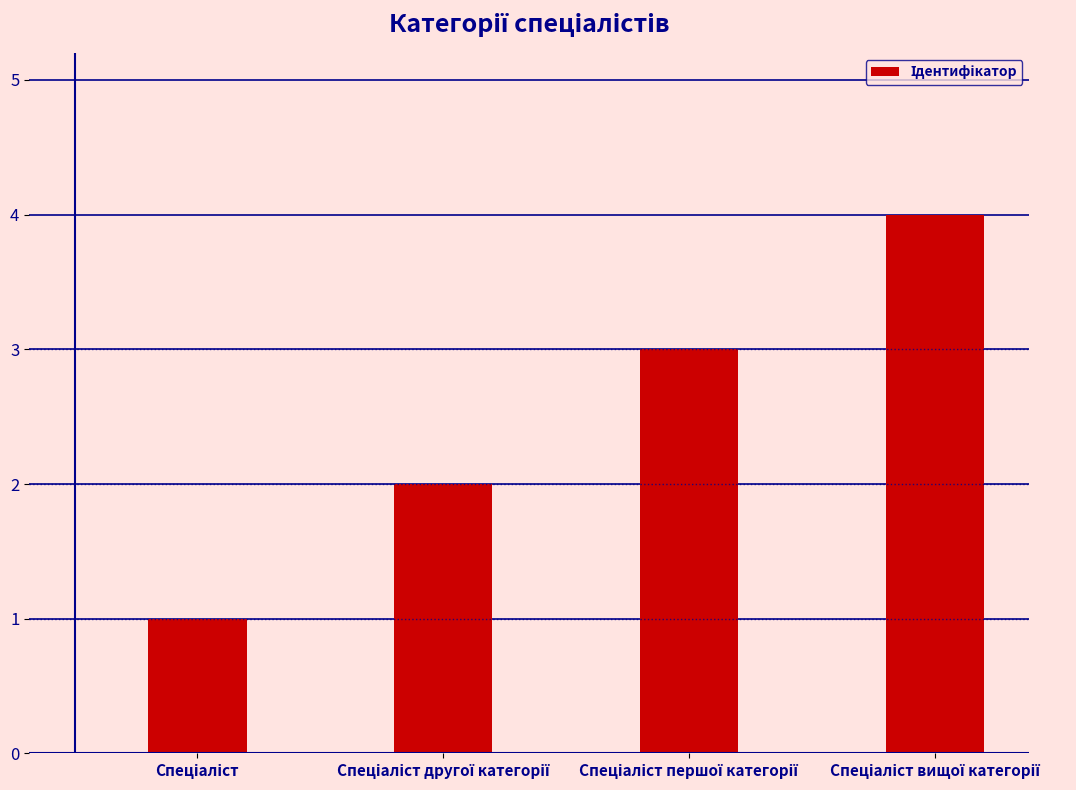

What is the maximum value shown in the chart?

4